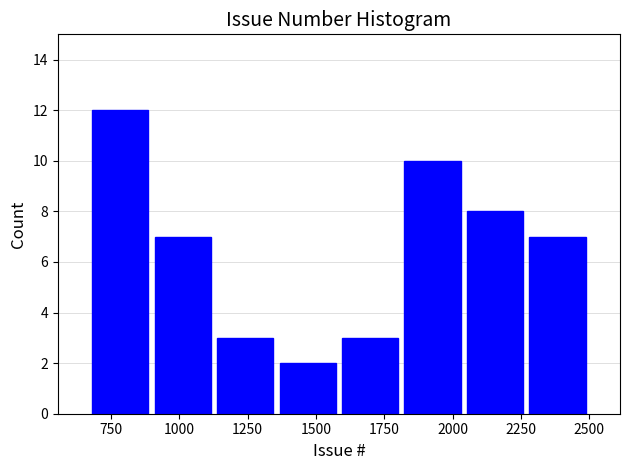

Reading left to right, transcribe this chart: for each bar, give the range it covers on the x-axis and its height. Neither the bar edges nor the heights are printed on the chart, so give them approximately, as read against the axes.

650 to 900: 12
900 to 1150: 7
1150 to 1350: 3
1350 to 1600: 2
1600 to 1800: 3
1800 to 2050: 10
2050 to 2250: 8
2250 to 2500: 7